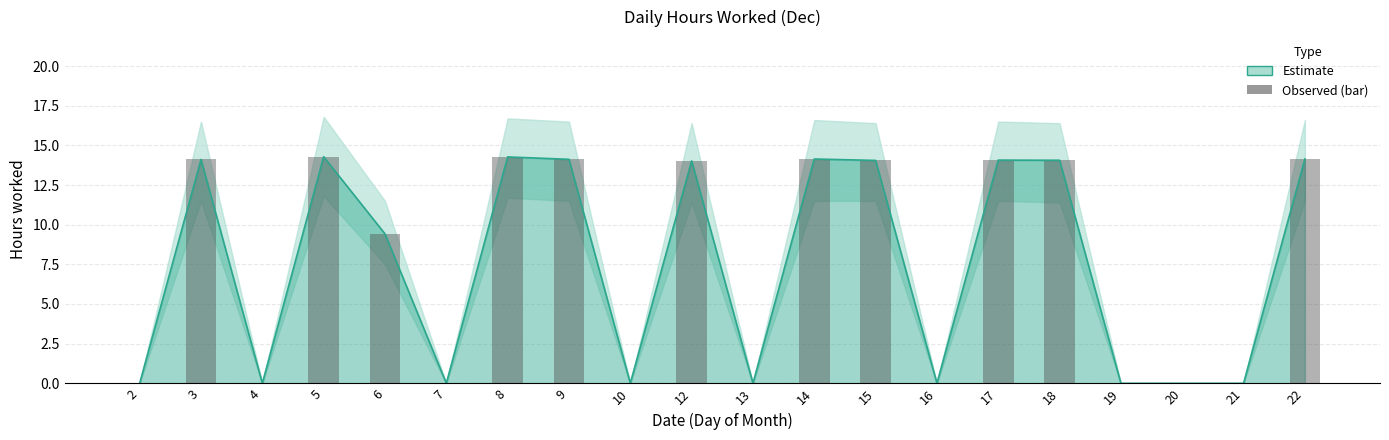

Is it true that the value at 16 is 0.0?

True